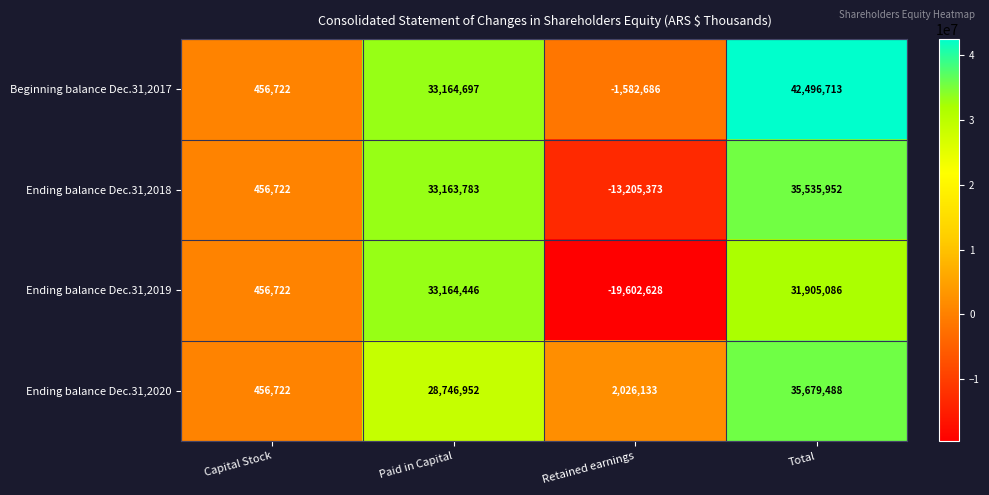

How many categories are shown in the chart?

4